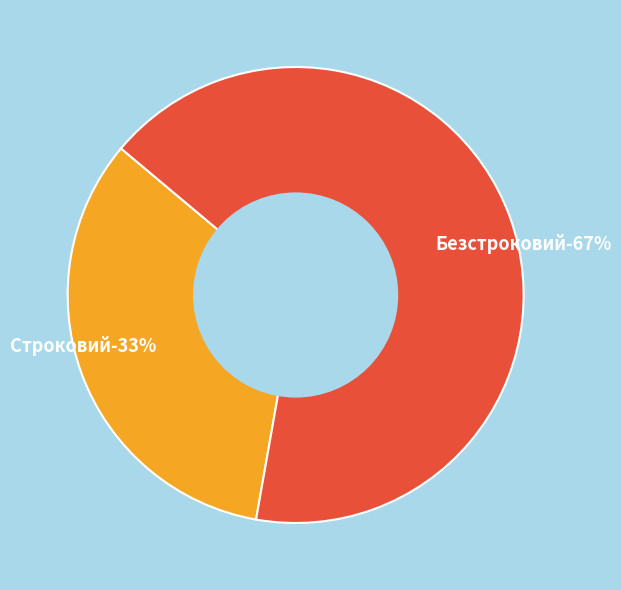

What portion of the pie excludes Строковий?

66.7%